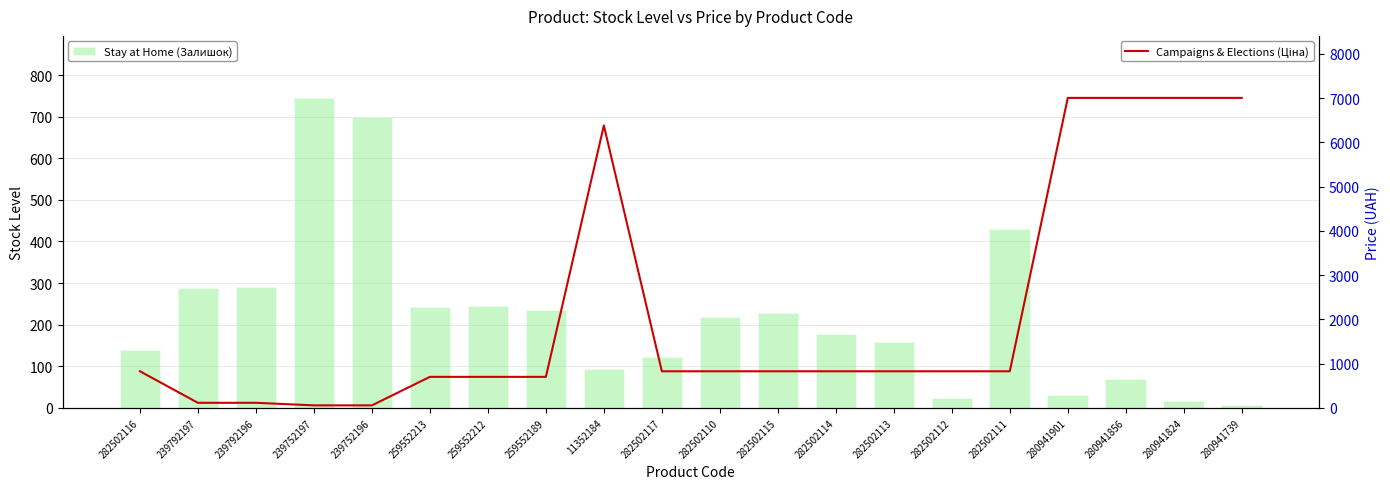

Where is Stay at Home (Залишок) nearest to the value 376?

282502111